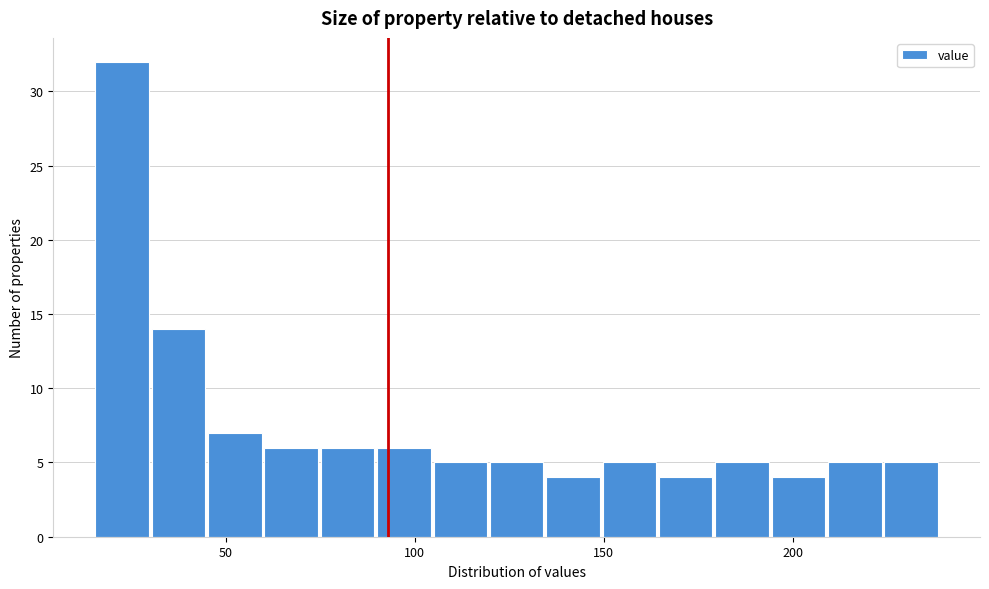

Around what value on the x-axis is the tallest bar? Give the approximate position of its centre, as read against the axis.

25